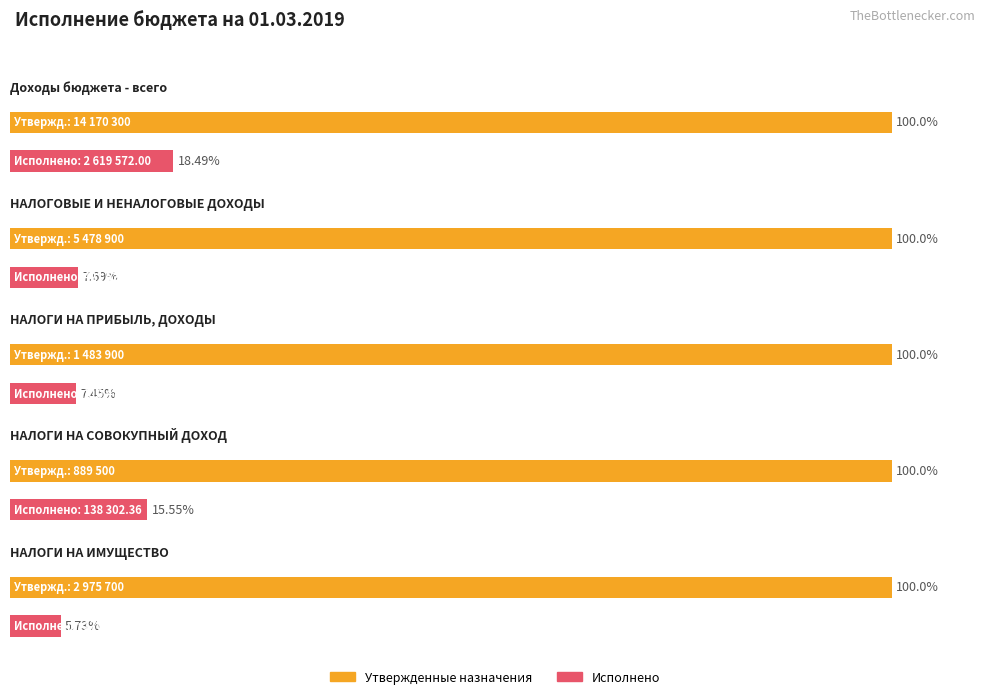

What value does the Утвержденные бюджетные назначения series have at НАЛОГИ НА ИМУЩЕСТВО?

2975700.0